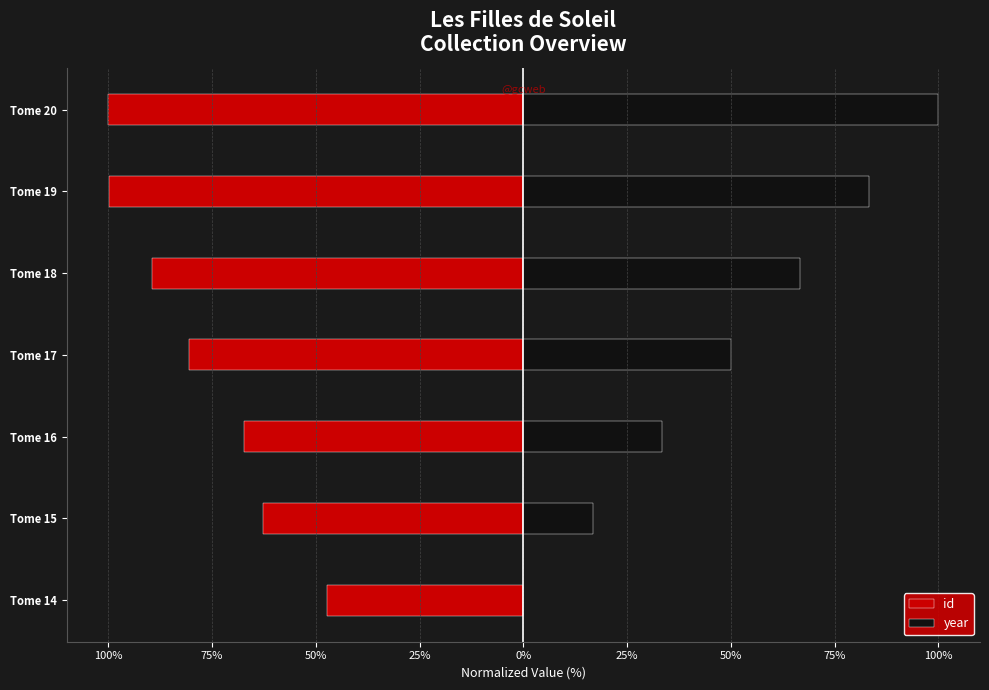

What is the difference between the year values at Tome 19 and Tome 15?

66.7